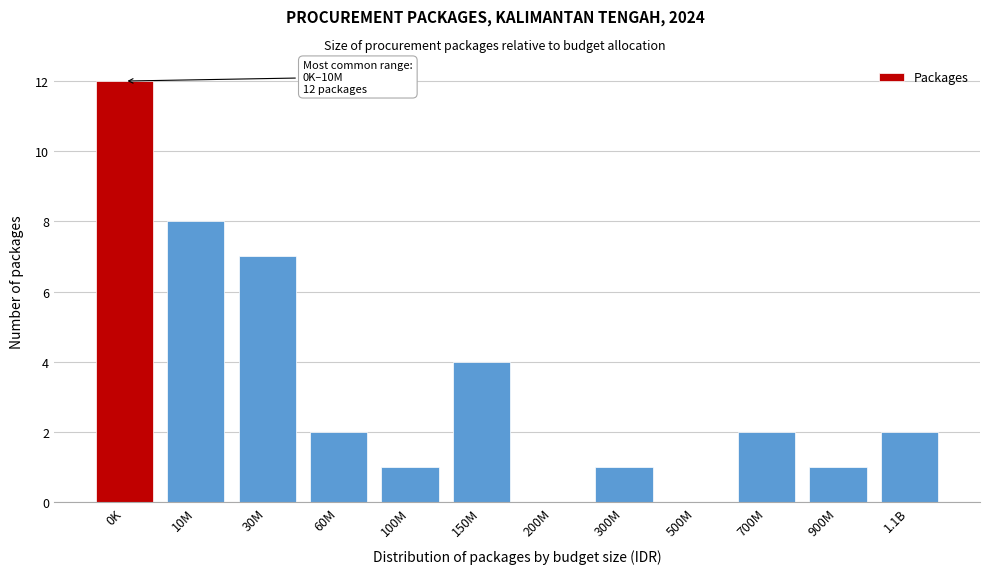

Reading left to right, list all the values displayed in this chart.

0K=12	10M=8	30M=7	60M=2	100M=1	150M=4	200M=0	300M=1	500M=0	700M=2	900M=1	1.1B=2